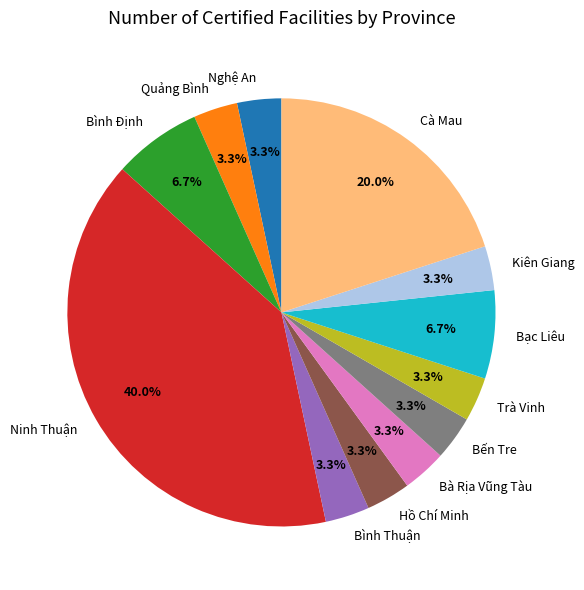

To the nearest percent, what is the difference between the largest and smallest slice percentages?

37%